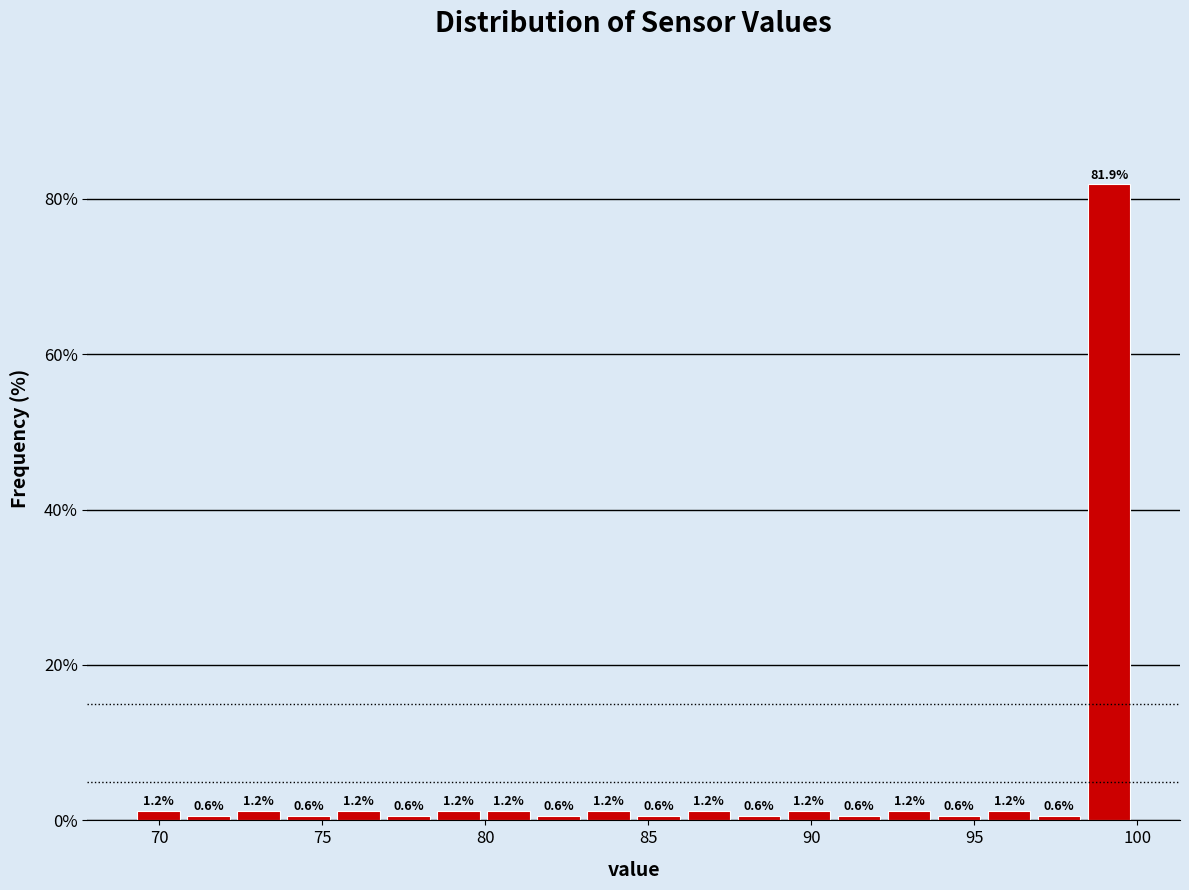

Read against the x-axis, roughly where is the centre of the tallest bar?

99.0